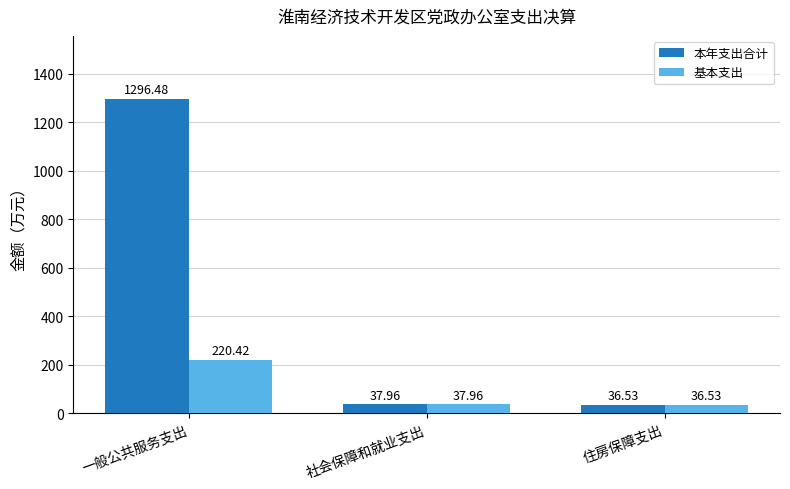

What are all the series names shown in the legend?

本年支出合计, 基本支出